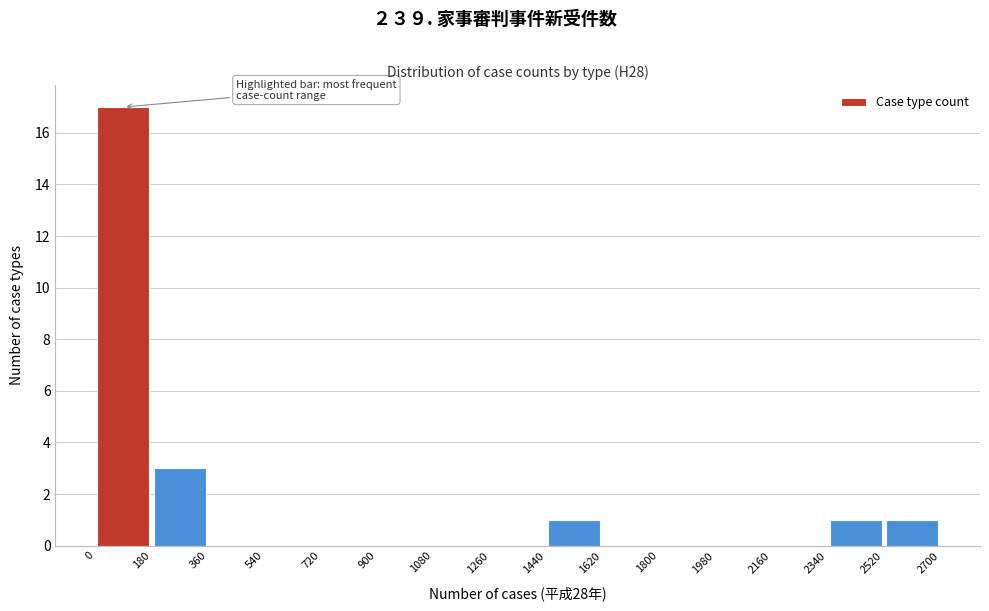

How tall is the bar that spans 1440 to 1620 on the x-axis? The values are not printed on the chart, so give them approximately, as read against the axis.

1